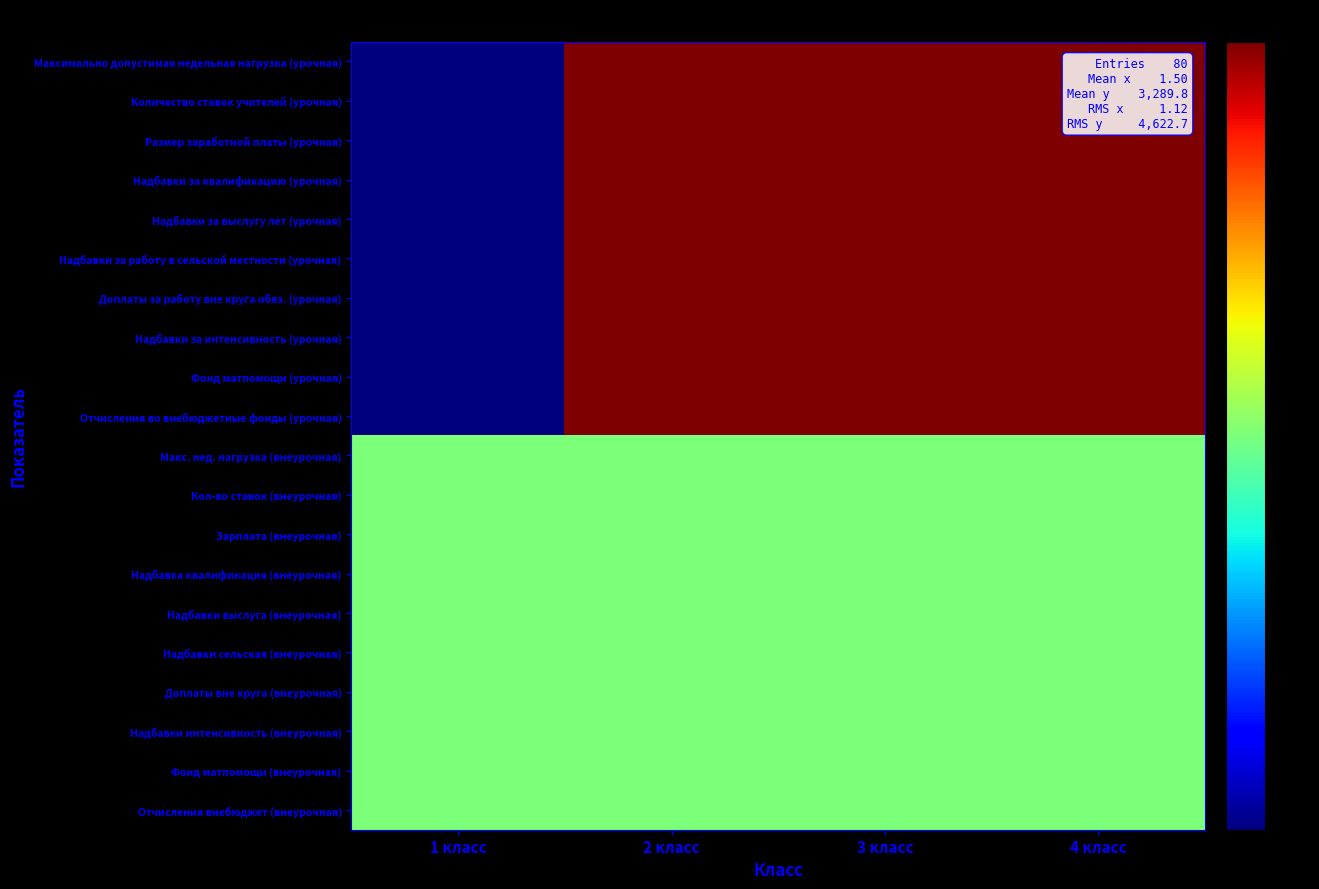

Between 4 класс and 3 класс, which is larger?

4 класс